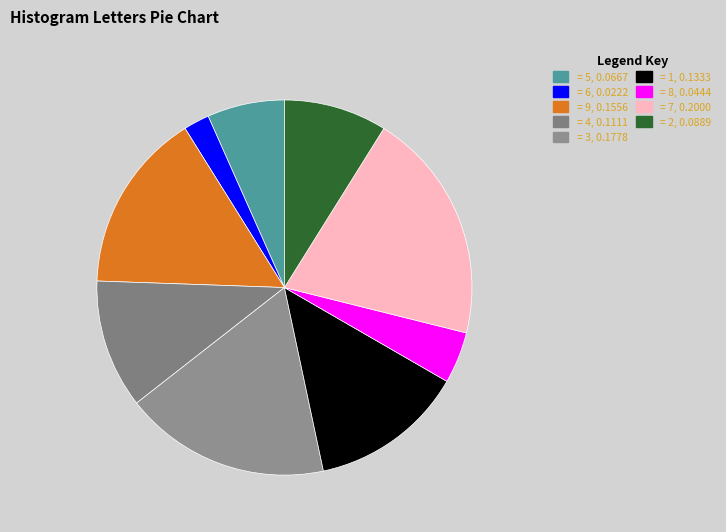

Rank the categories by value from lowest to highest.

6, 8, 5, 2, 4, 1, 9, 3, 7